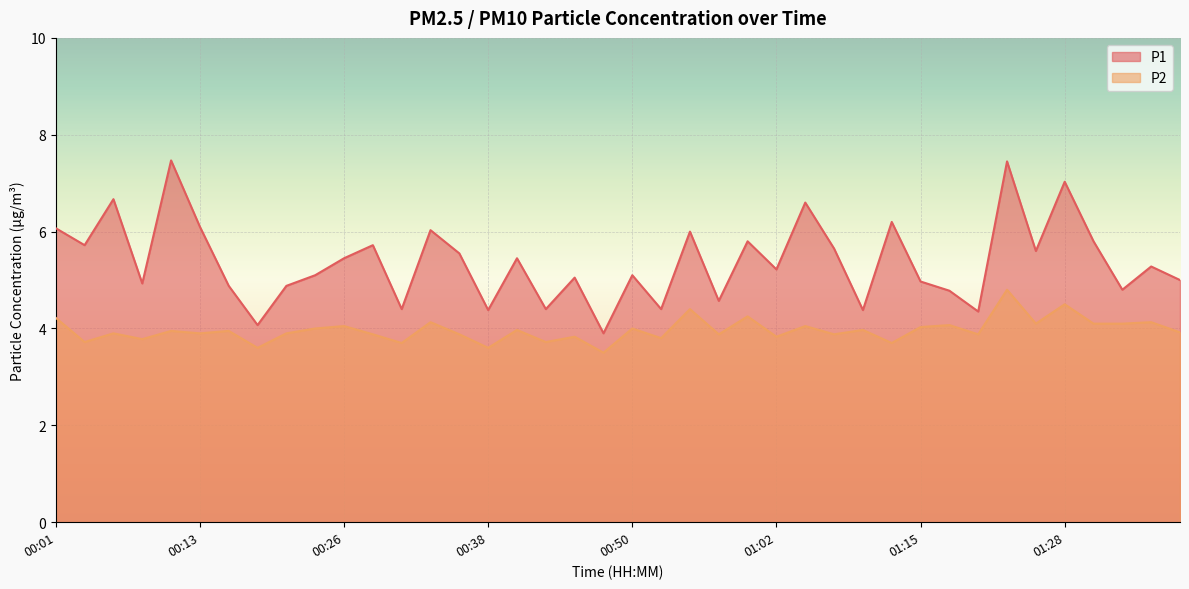

At which label does P2 reach its minimum?

00:48